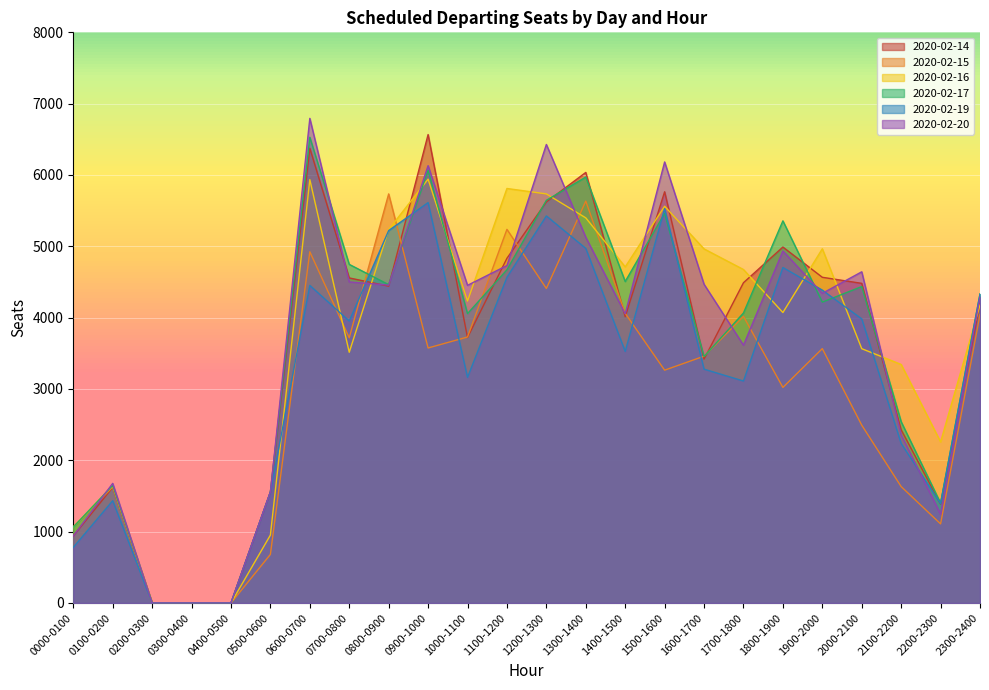

How many data points in 2020-02-16 are less than 4233?

12